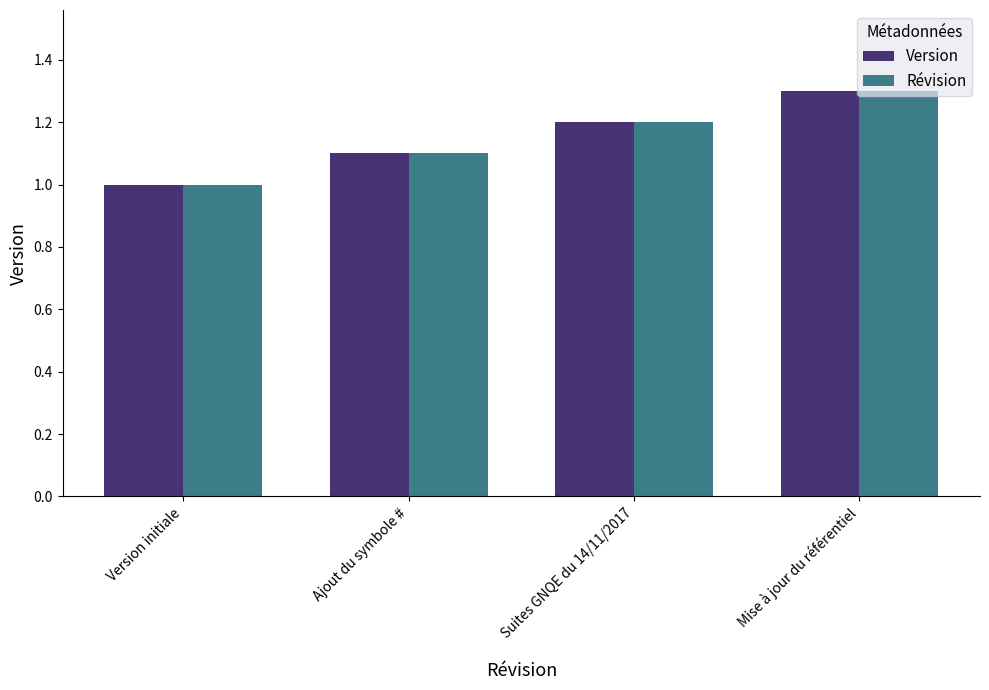

What position from the left is Mise à jour du référentiel?

4